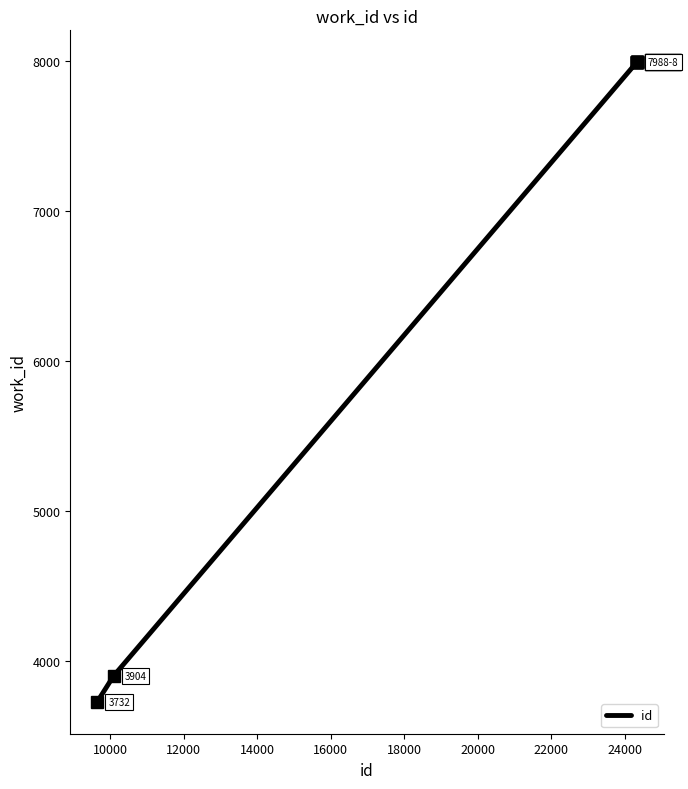

What is the greatest value displayed?

7988